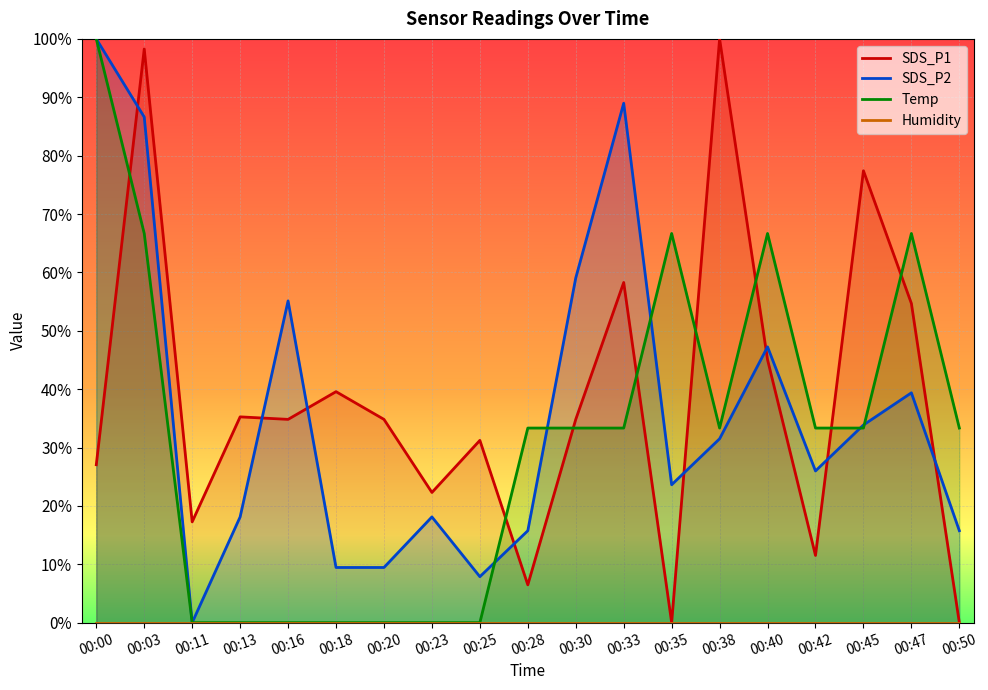

What is the average value of the SDS_P2 series?

0.4